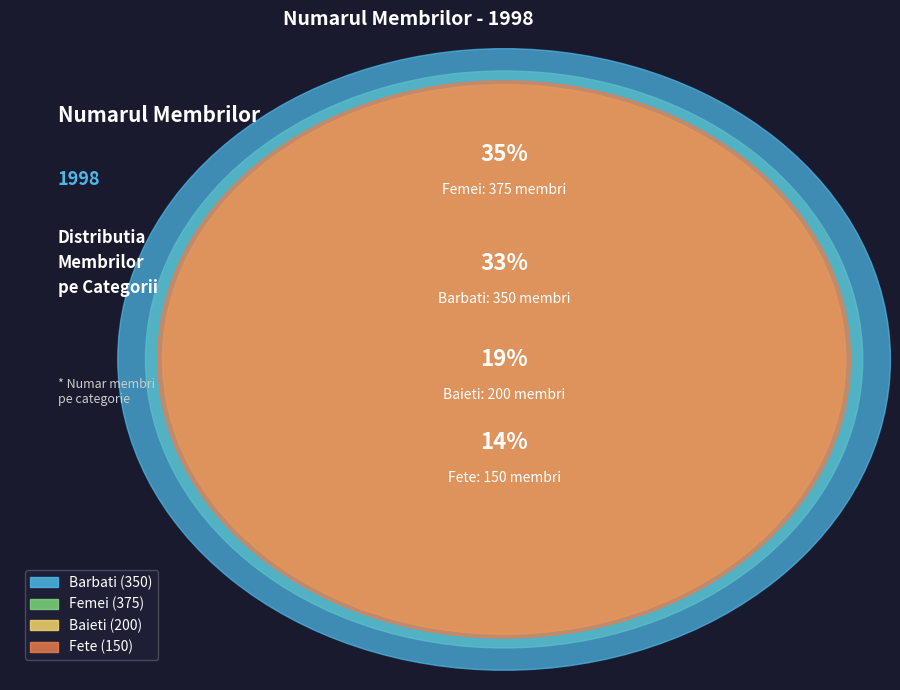

To the nearest percent, what portion does Baieti represent?

19%